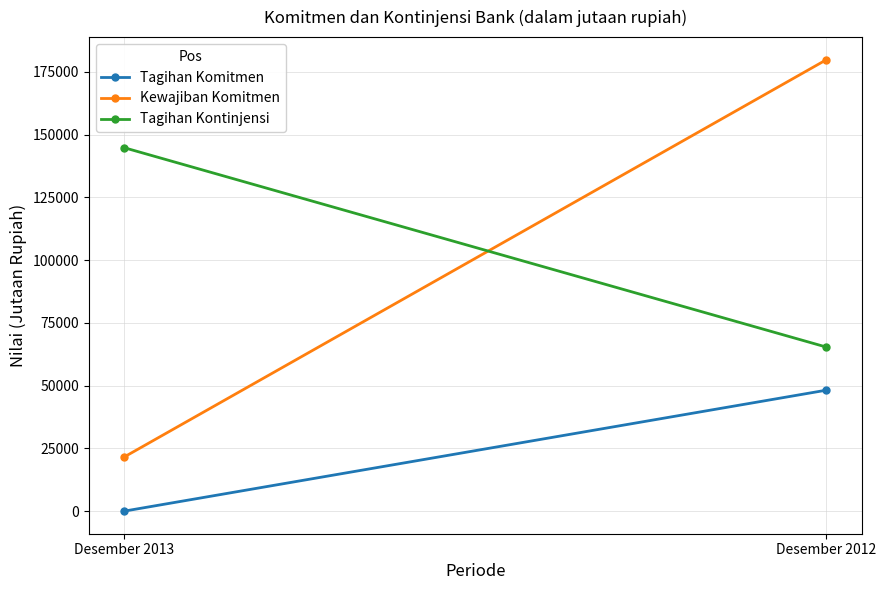

What are all the series names shown in the legend?

Tagihan Komitmen, Kewajiban Komitmen, Tagihan Kontinjensi